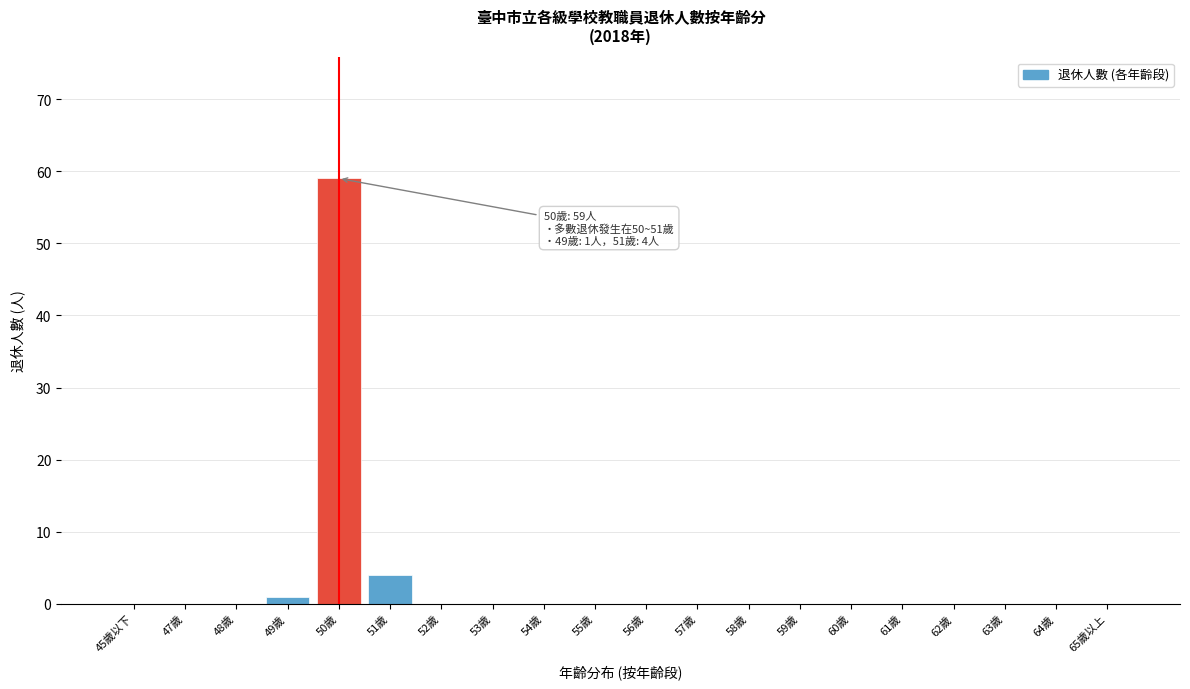

Reading left to right, extract all data points from this chart.

45歲以下=0	47歲=0	48歲=0	49歲=1	50歲=59	51歲=4	52歲=0	53歲=0	54歲=0	55歲=0	56歲=0	57歲=0	58歲=0	59歲=0	60歲=0	61歲=0	62歲=0	63歲=0	64歲=0	65歲以上=0